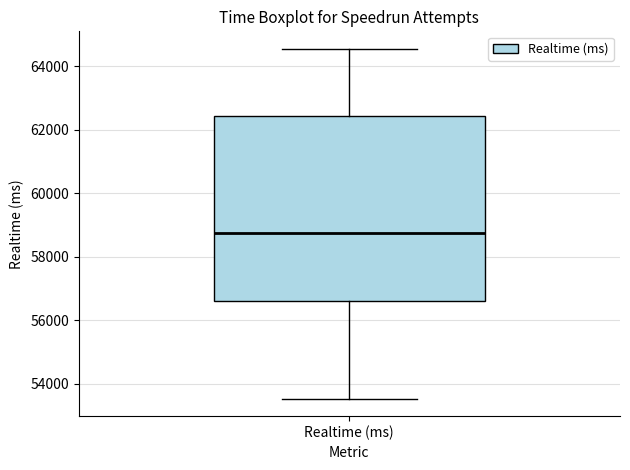

Where does the upper whisker of the box for Realtime (ms) end on the y-axis? The values are not printed on the chart, so give them approximately, as read against the axis.

64600